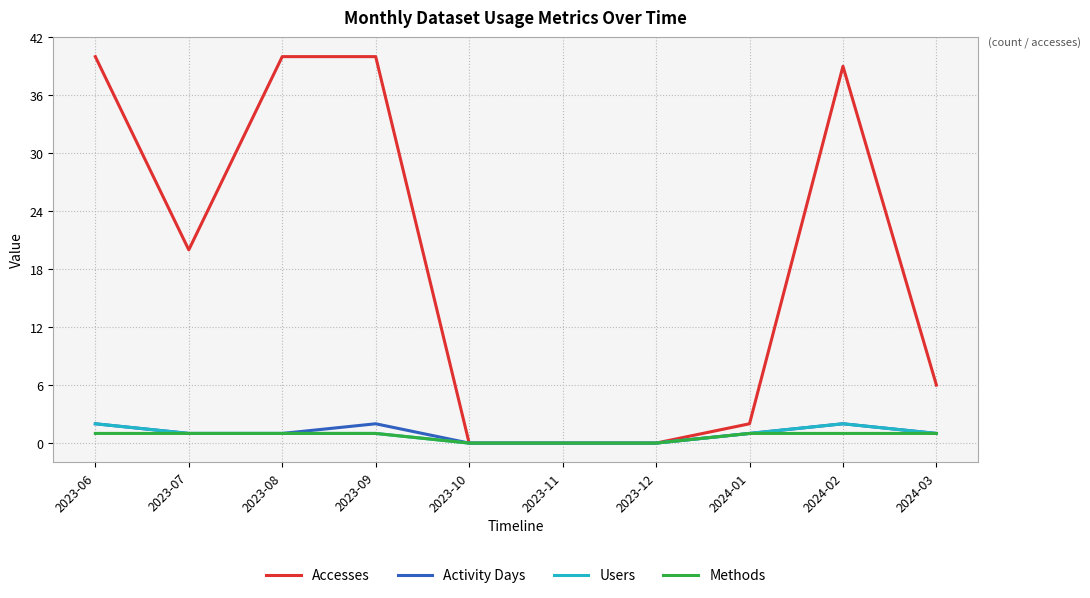

What is the total value across all series at 2023-09?

44